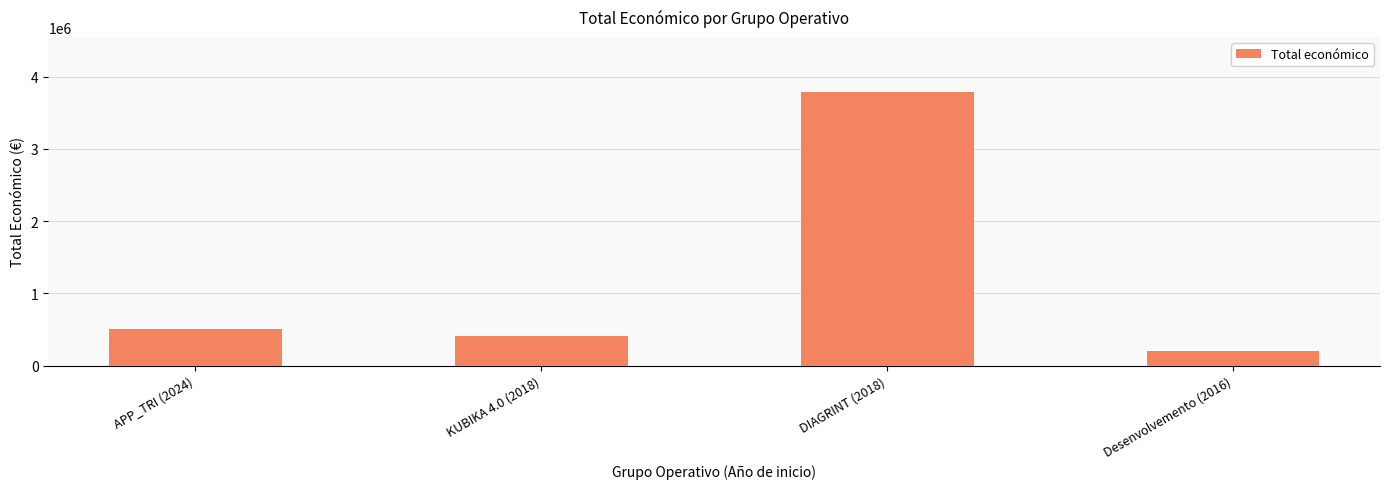

Between Desenvolvemento (2016) and KUBIKA 4.0 (2018), which is larger?

KUBIKA 4.0 (2018)